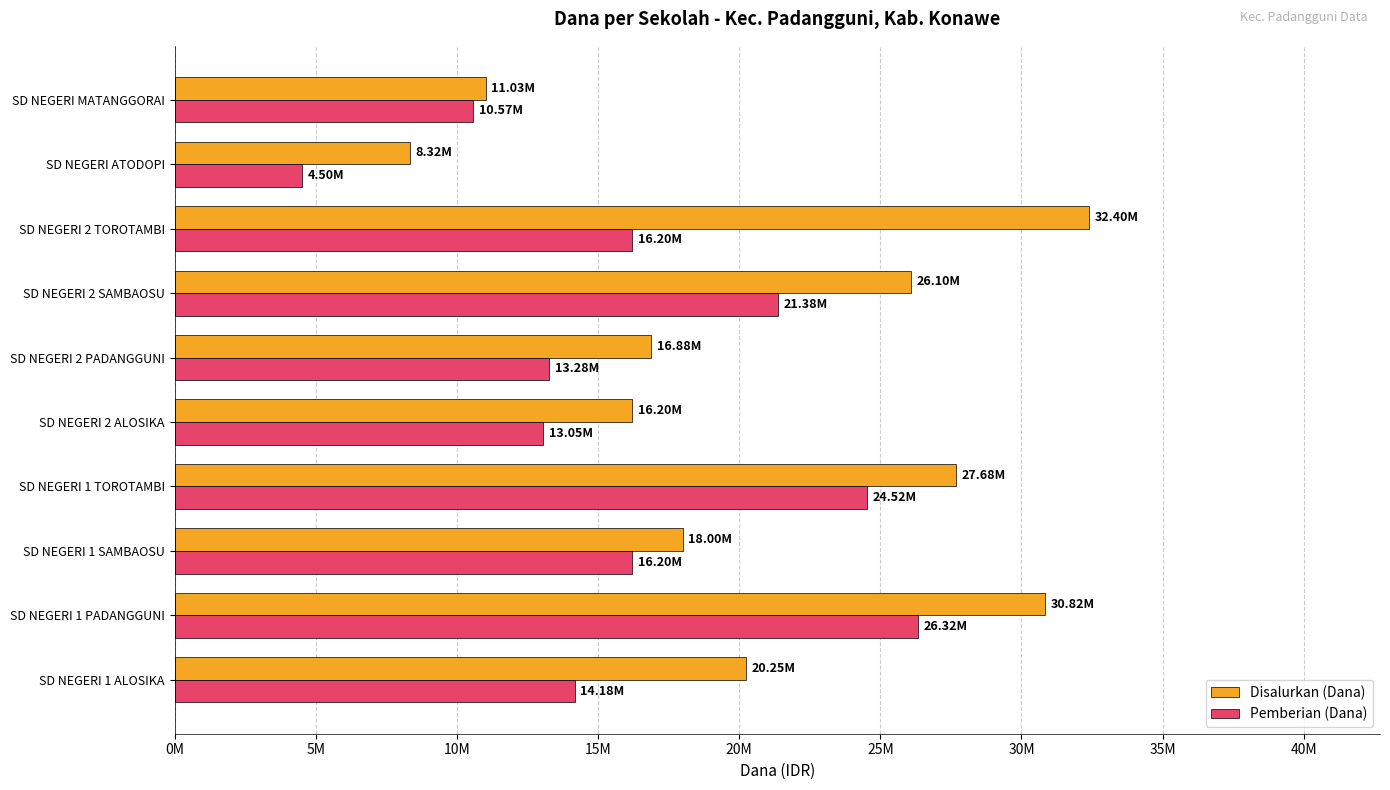

How many values in the Disalurkan (Dana) series are below 20250000?

5